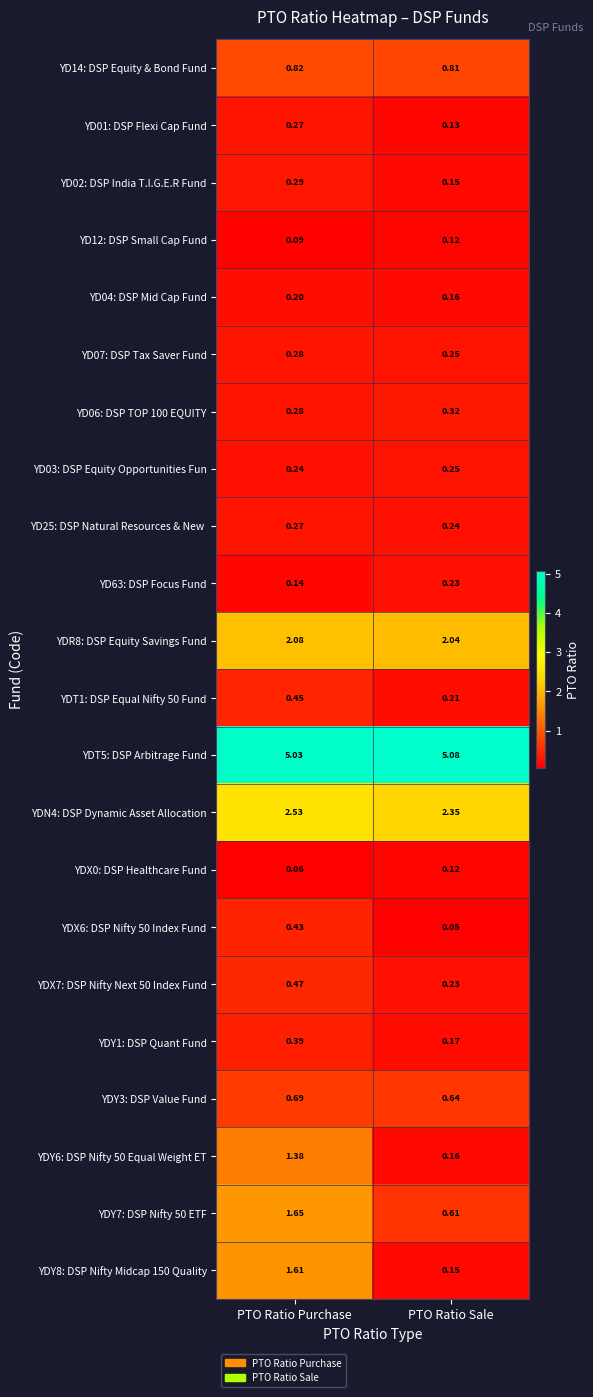

At which category is the sum across all series the highest?

PTO Ratio Purchase